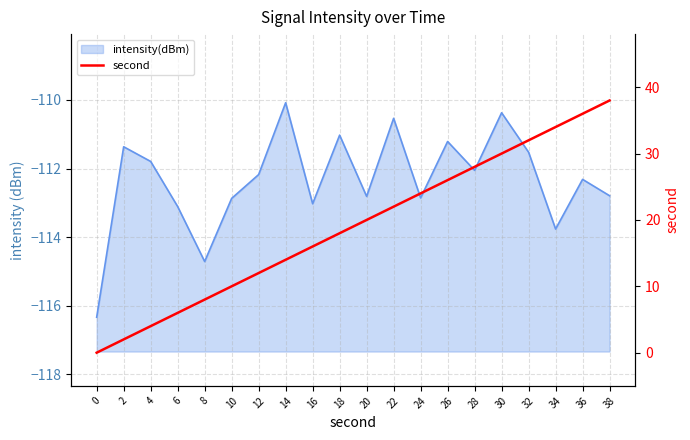

Reading right to left, what are all the values shown in this chart?

38	36	34	32	30	28	26	24	22	20	18	16	14	12	10	8	6	4	2	0